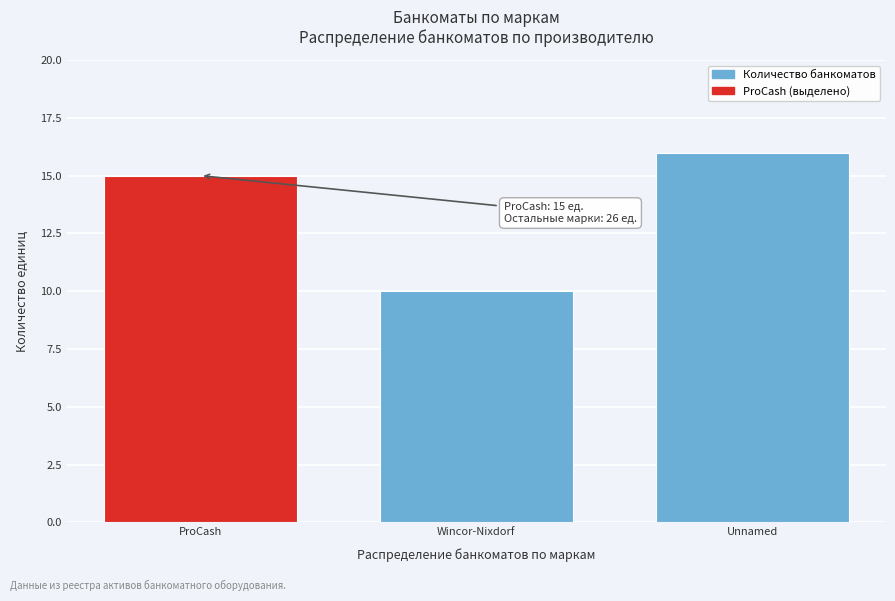

Reading left to right, transcribe all the data shown in this chart.

ProCash=15	Wincor-Nixdorf=10	Unnamed=16